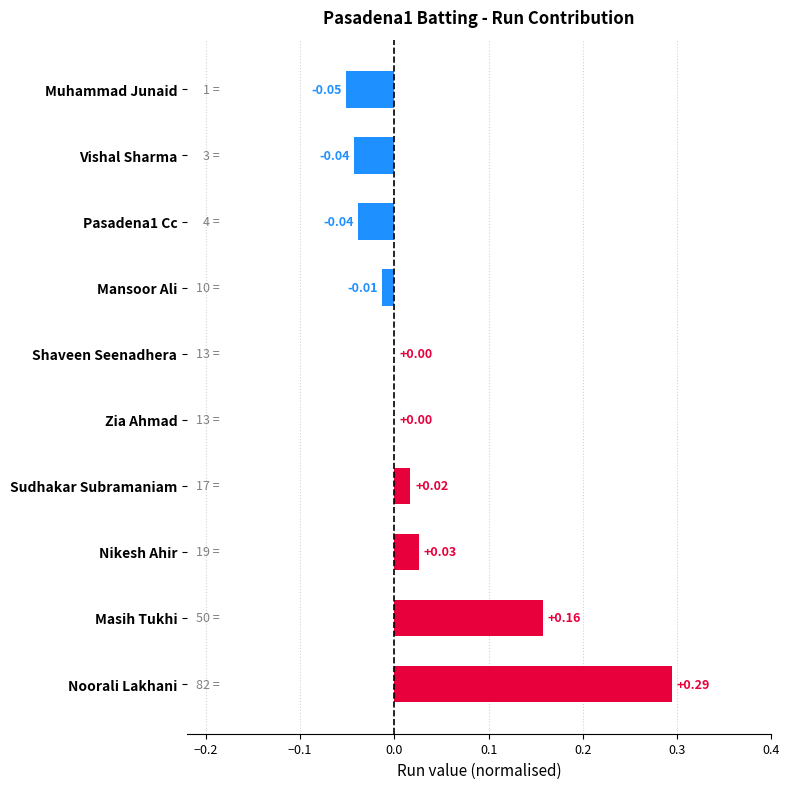

Between Shaveen Seenadhera and Muhammad Junaid, which is larger?

Shaveen Seenadhera